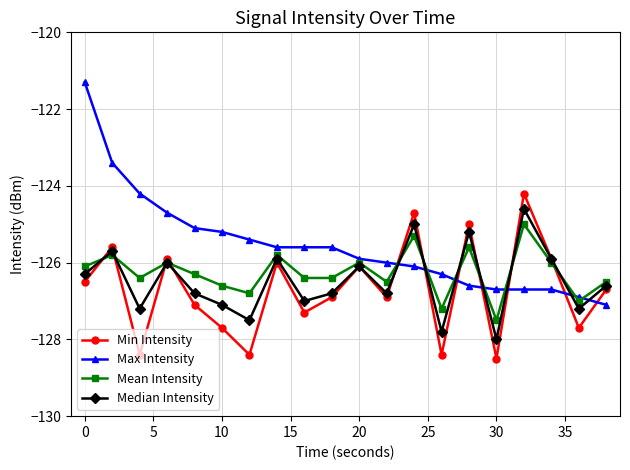

What is the smallest value displayed?

-128.5